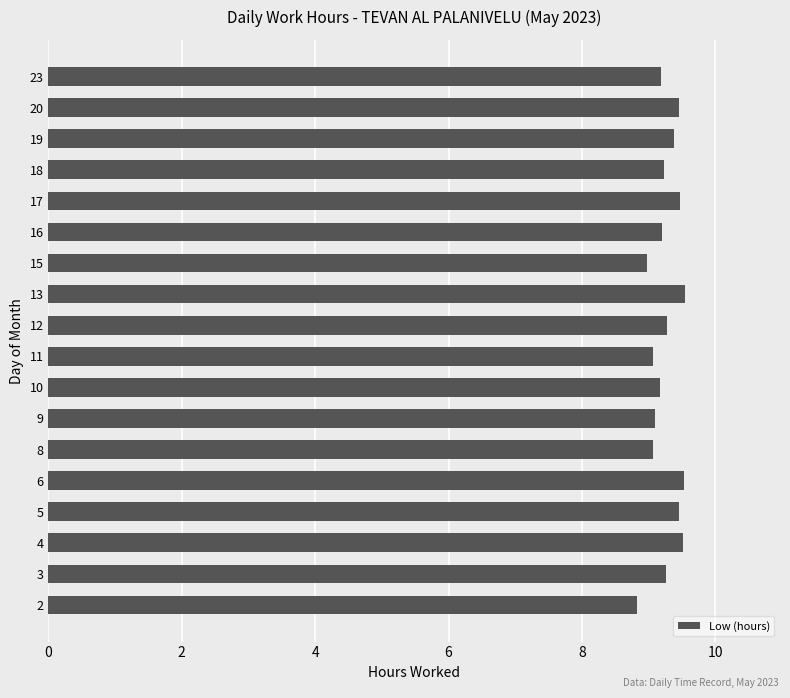

What is the maximum value shown in the chart?

9.5